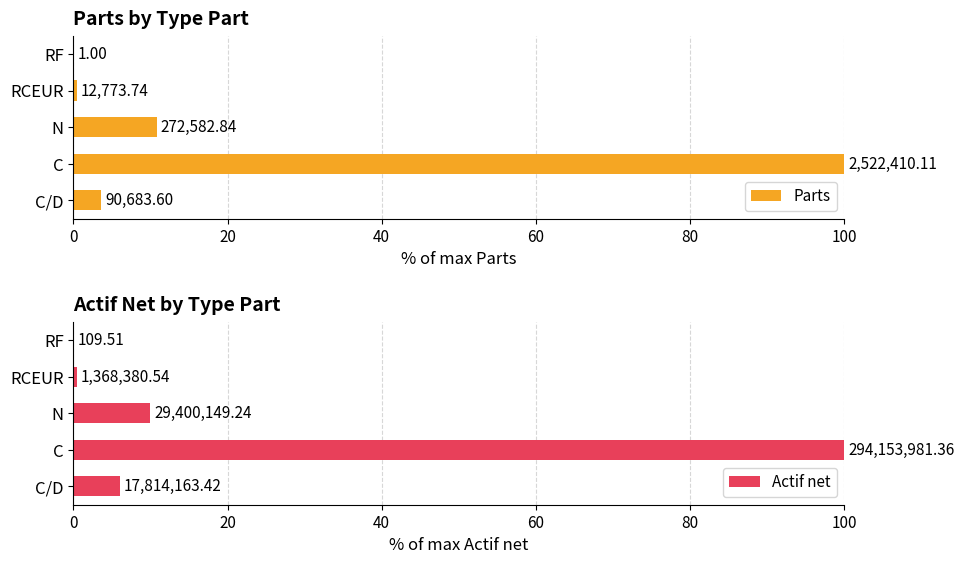

How many data points does each series have?

5